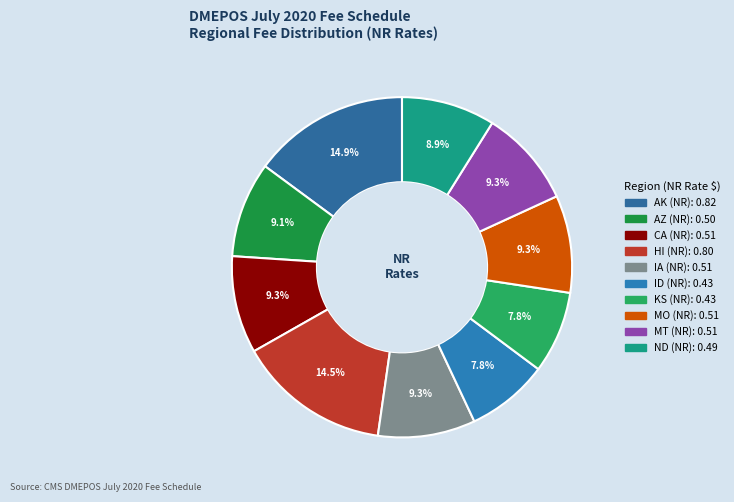

How many segments does this pie chart have?

10